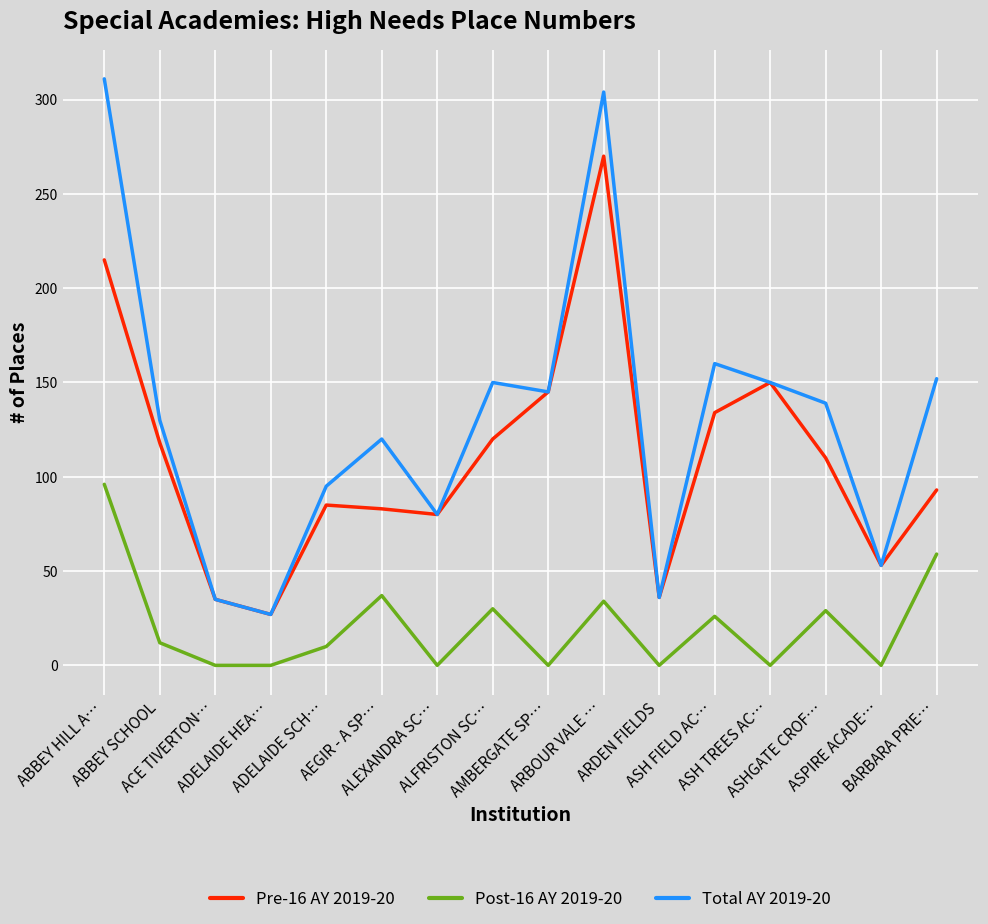

True or false: Pre-16 AY 2019-20 has more than 2 interior local peaks.

True